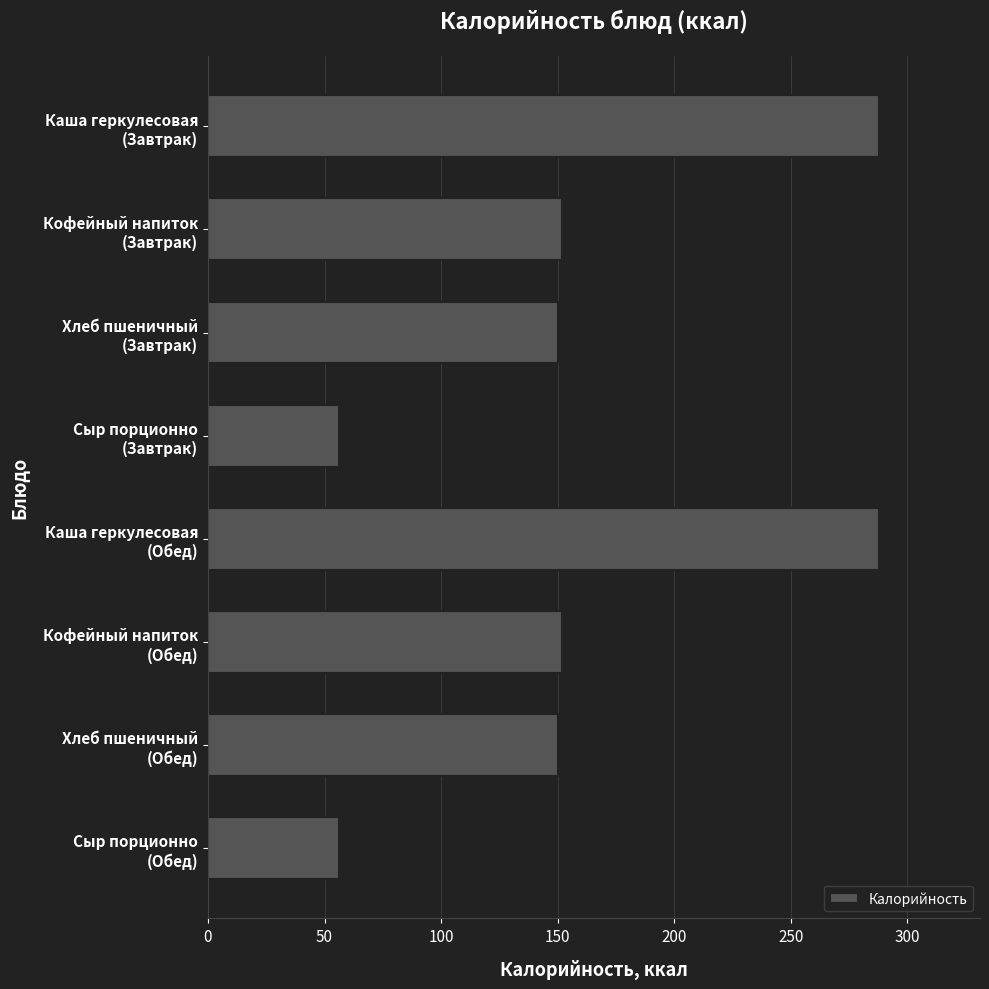

What is the minimum value shown in the chart?

56